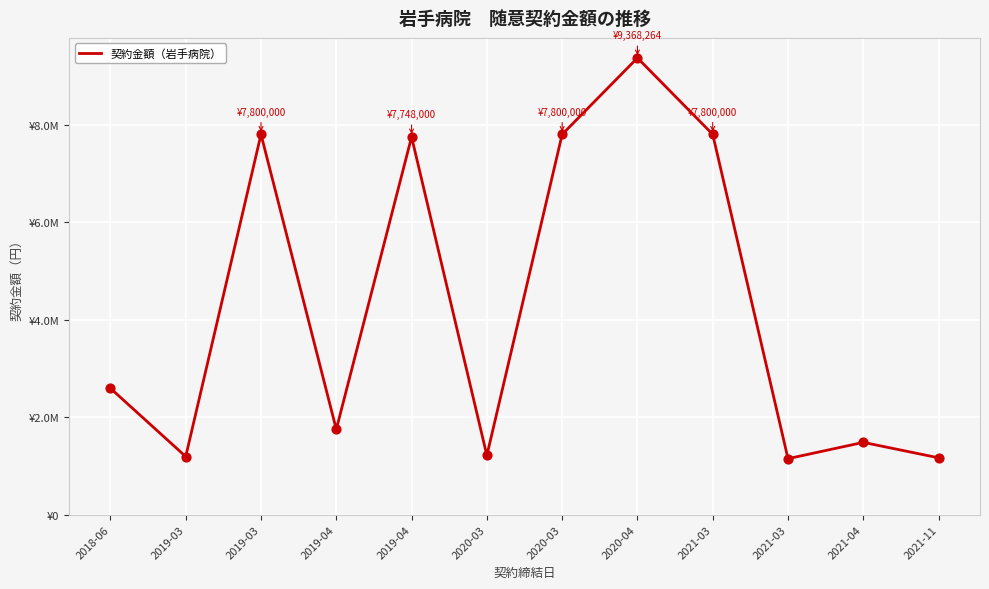

Is this an area chart (filled region under the line)?

No